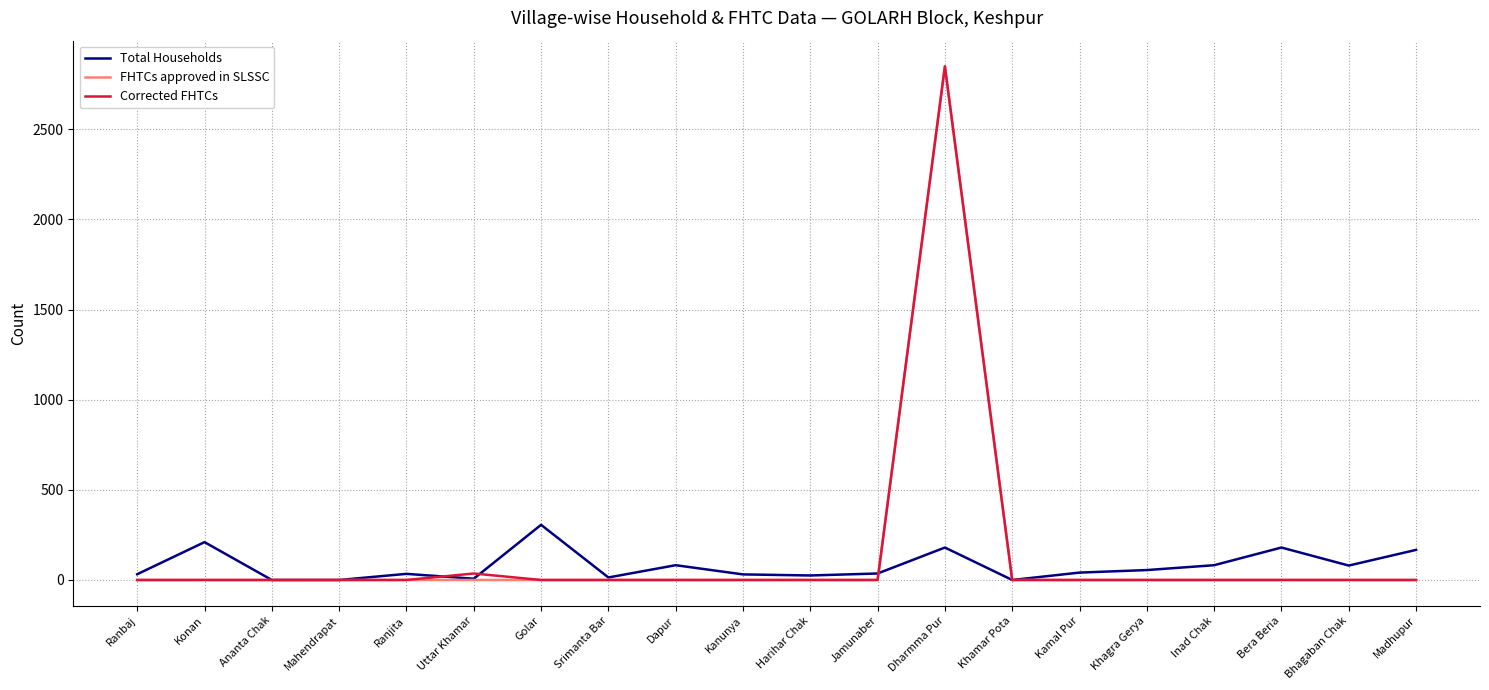

True or false: Total Households has a value of 82 at Inad Chak.

True